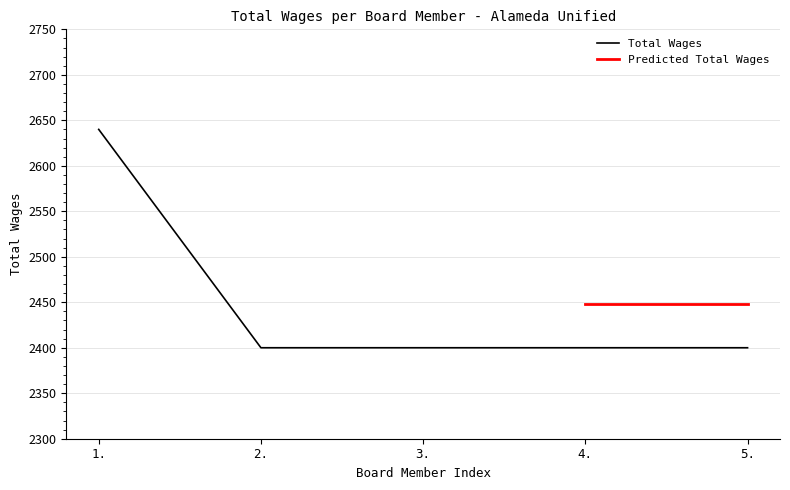

What is the label of the 3rd point from the left?

3.